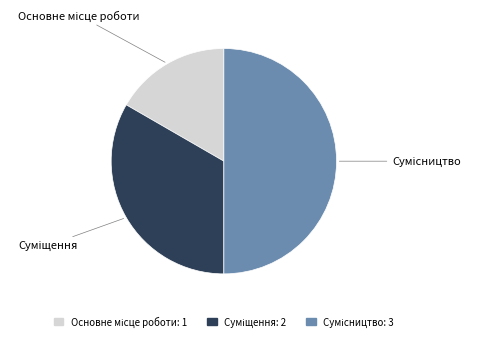

How many segments does this pie chart have?

3